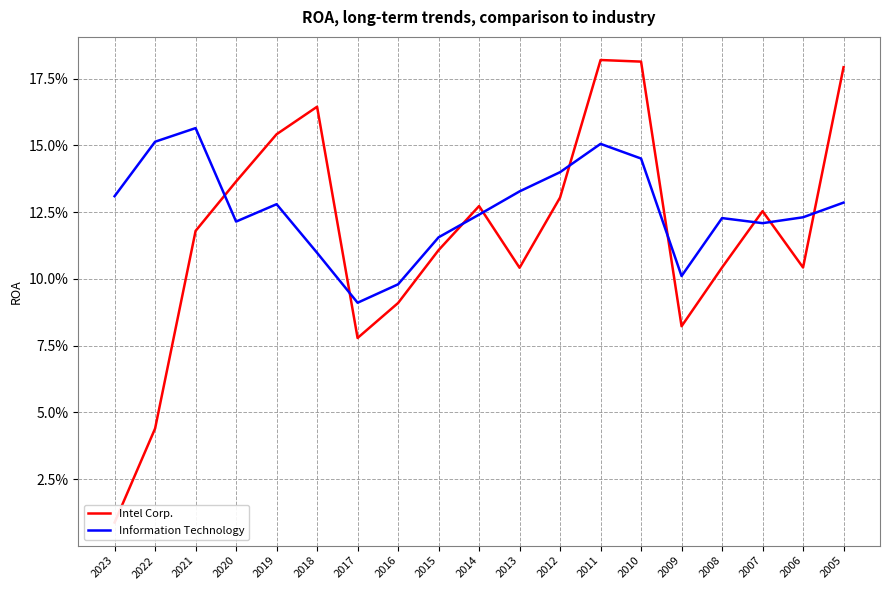

Rank the series by their average value, from lowest to highest.

Intel Corp., Information Technology